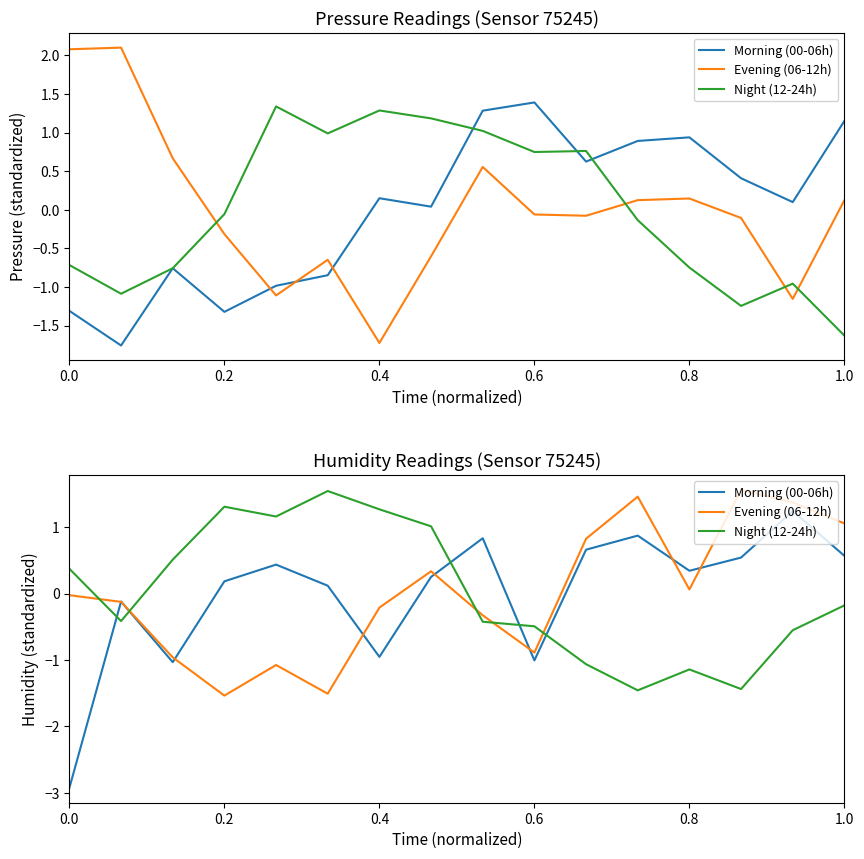

Is the value of Evening (06-12h) at 13 greater than the value of Morning (00-06h) at 15?

Yes